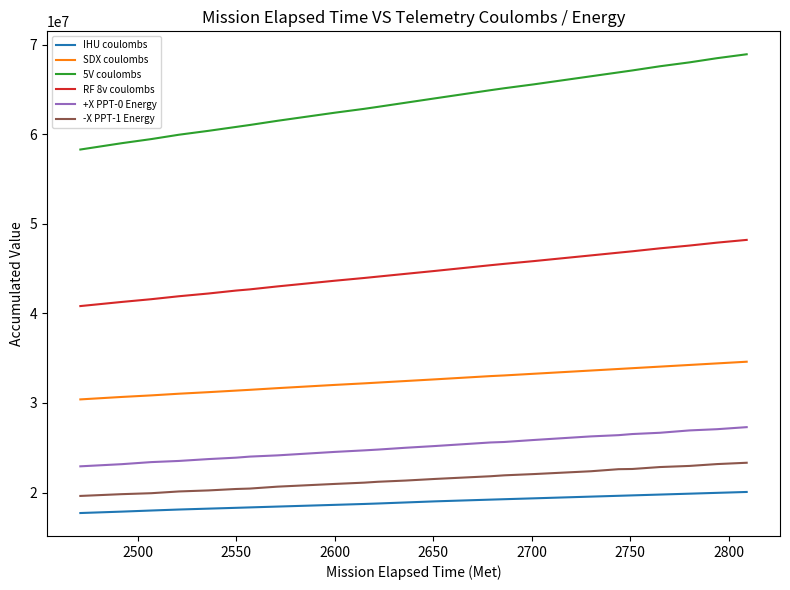

What is the minimum value for 5V coulombs?

58313419